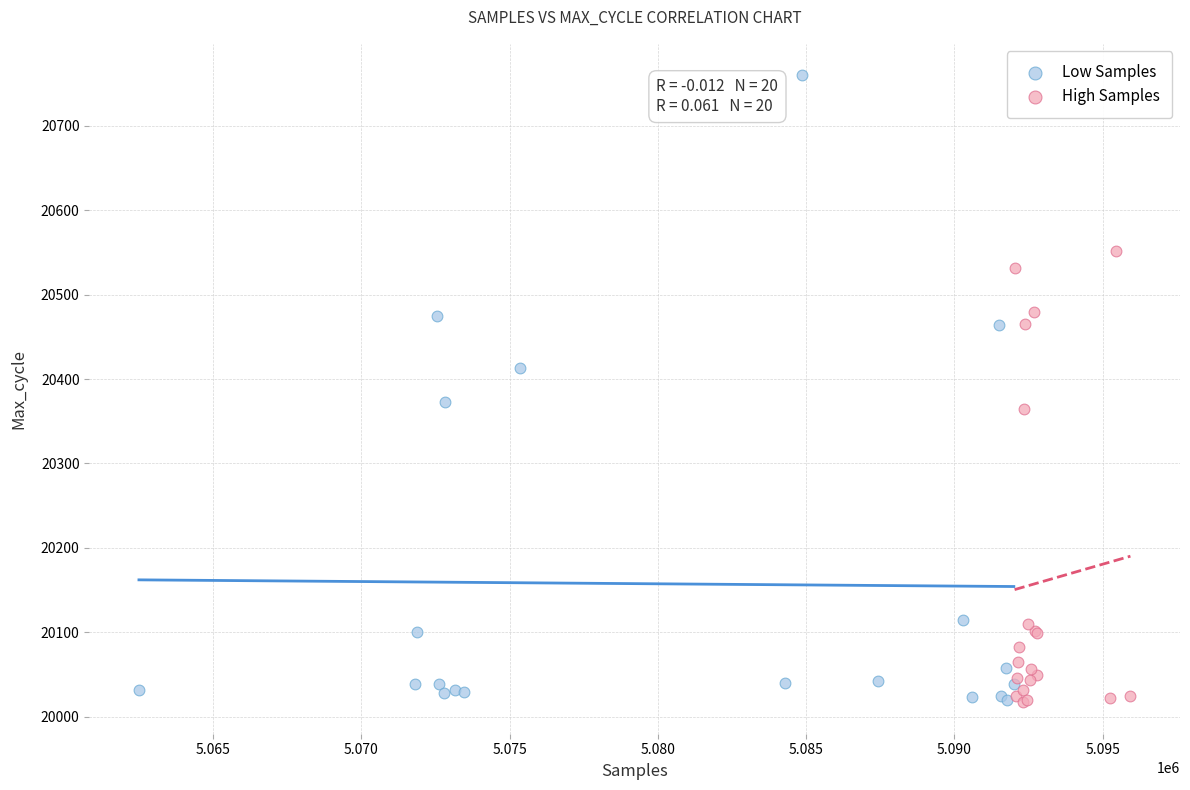

Which series contains the highest Y value?

Low Samples